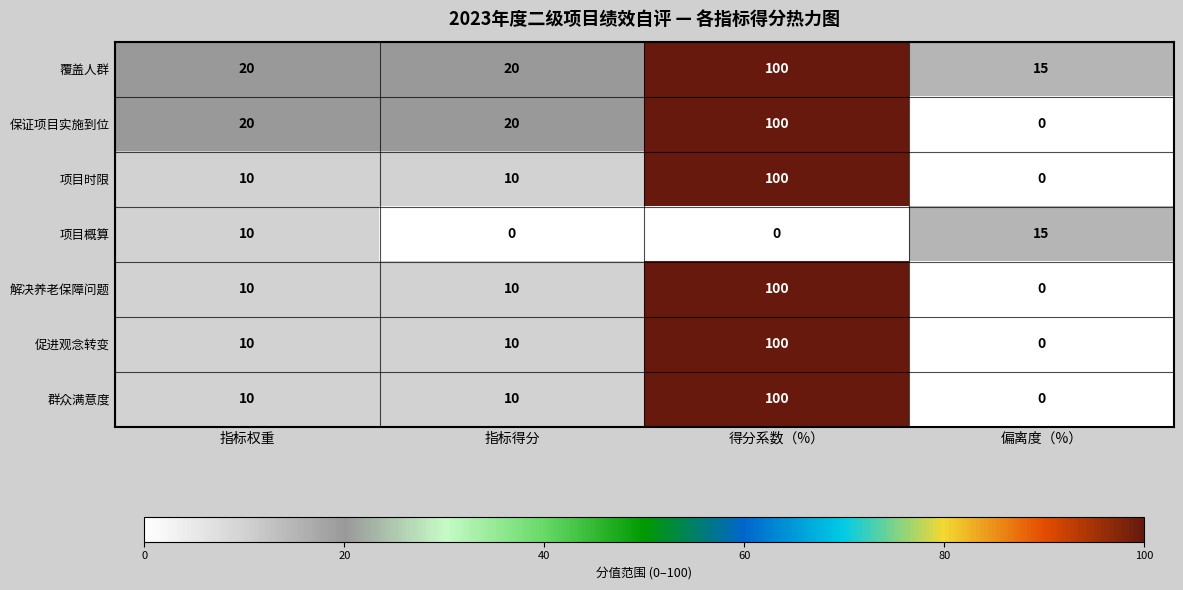

What is the difference between the second highest and minimum values in the 项目概算 series?

10